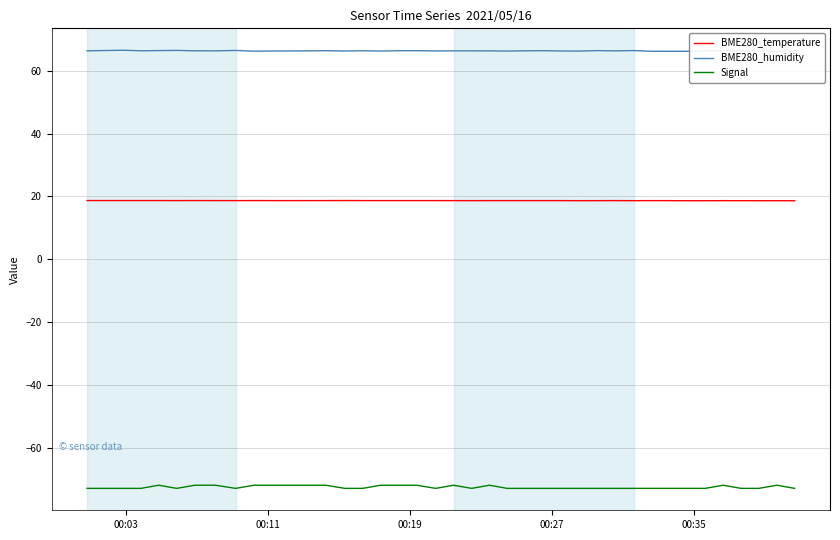

What are all the series names shown in the legend?

BME280_temperature, BME280_humidity, Signal